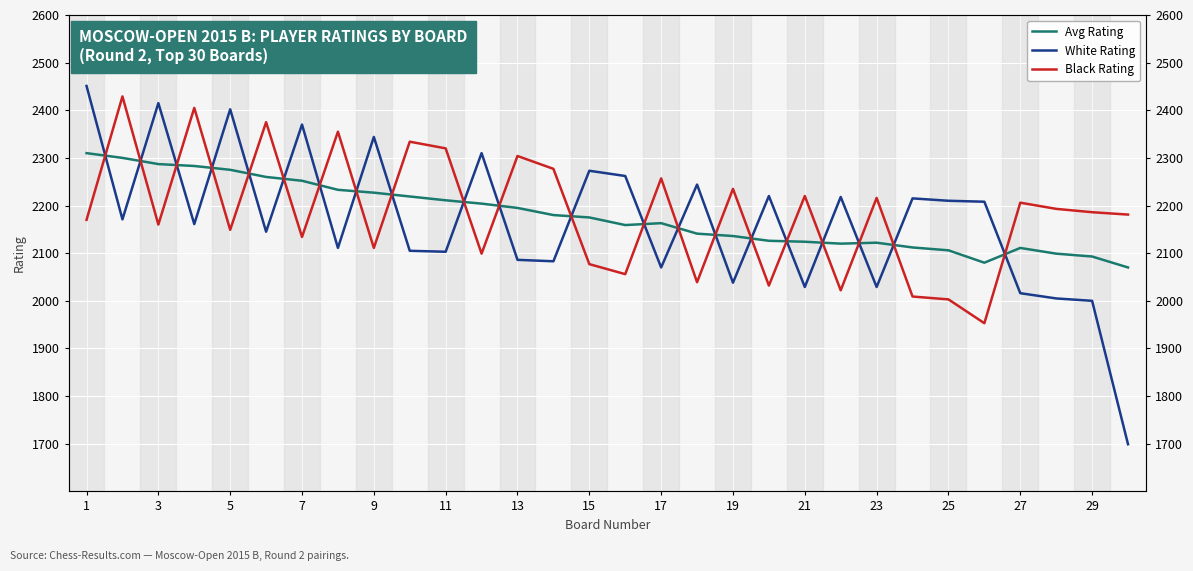

Between 20 and 21, which series saw the biggest shift?

Black Rating